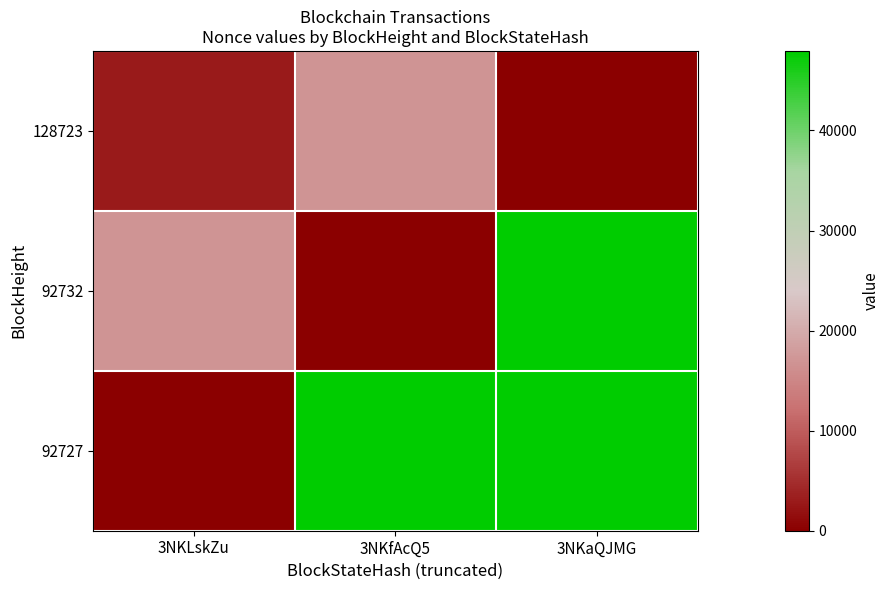

At how many categories does at least one series exceed 15616?

3